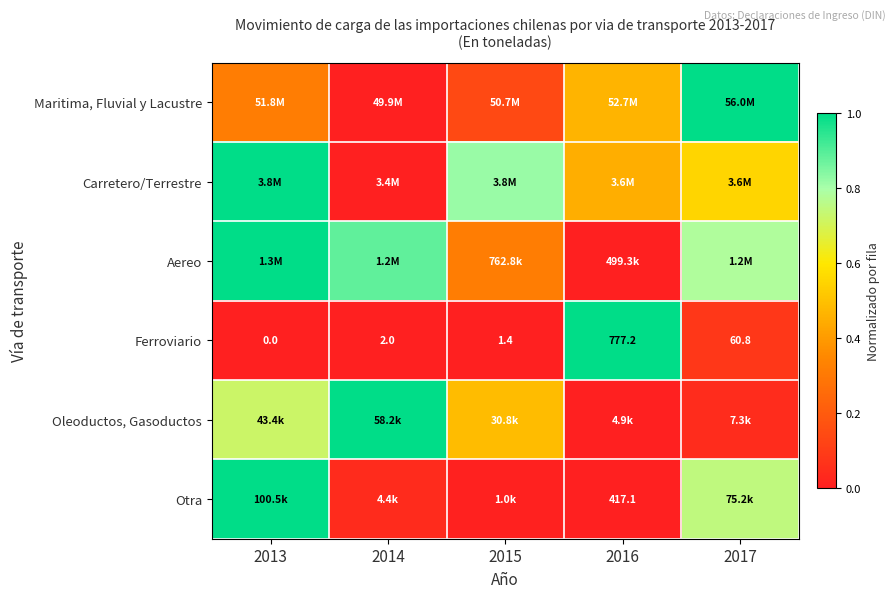

What value does the Maritima, Fluvial y Lacustre series have at 2017?

1.0